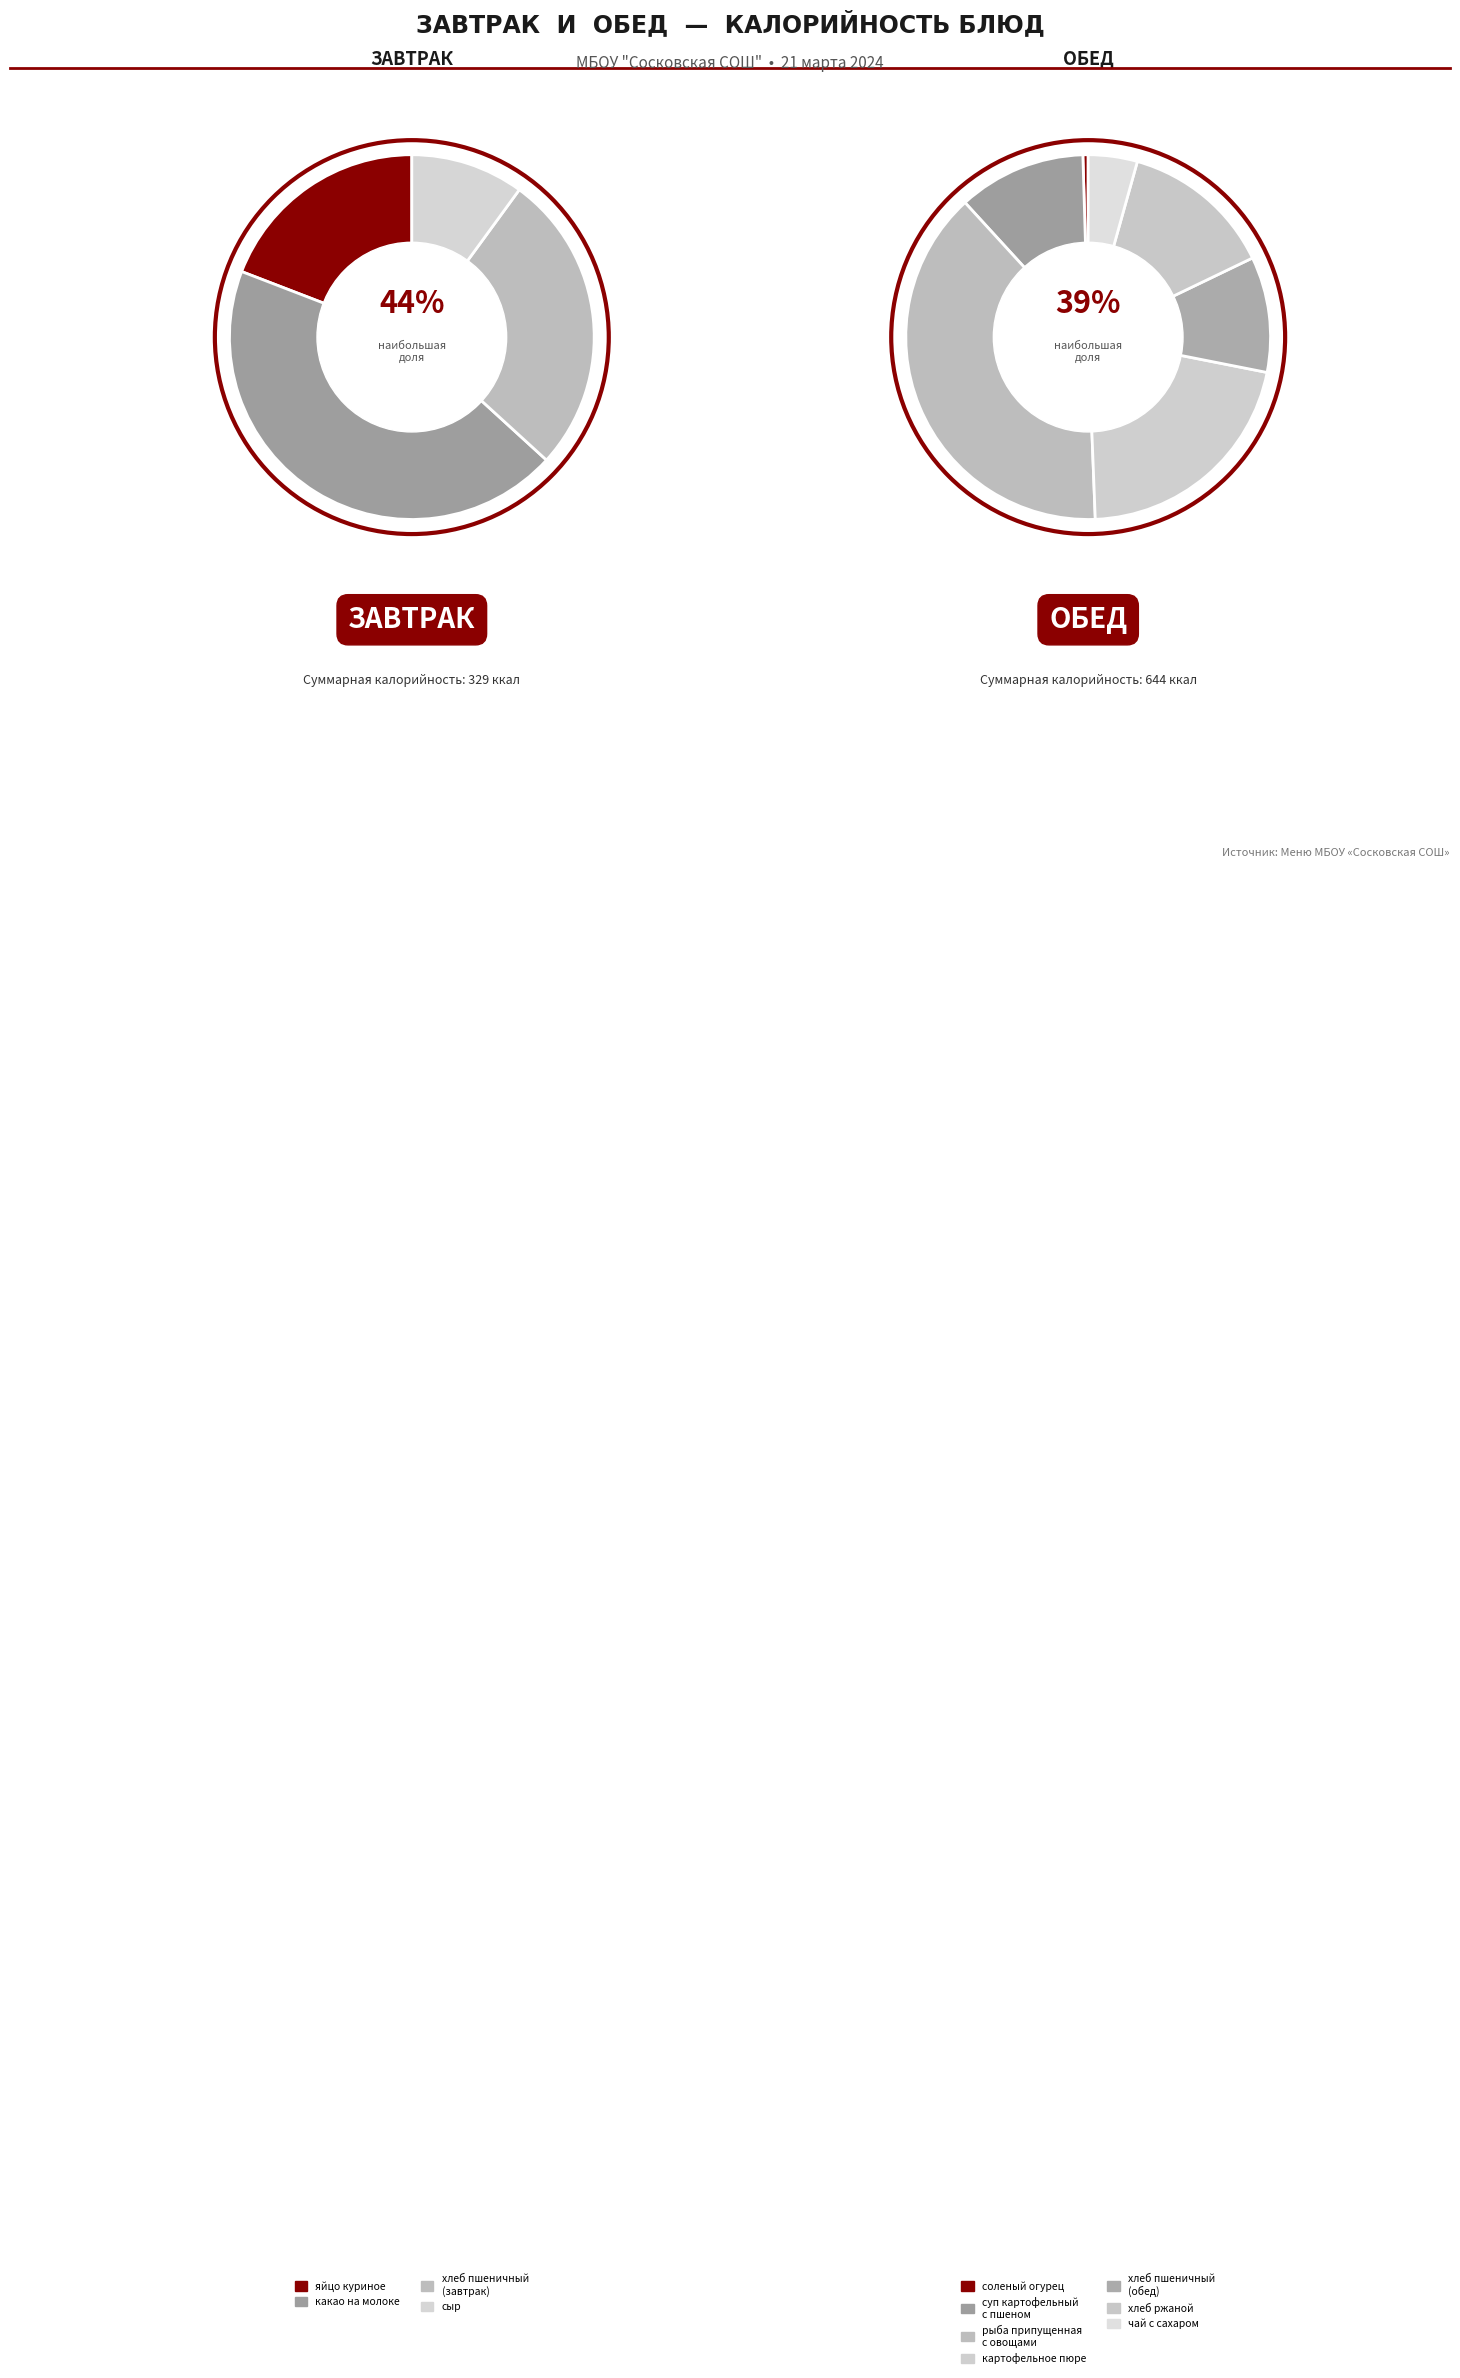

Approximately how many times larger is the value at чай с сахаром и витамином С compared to рыба, припущенная с овощами?

0.1